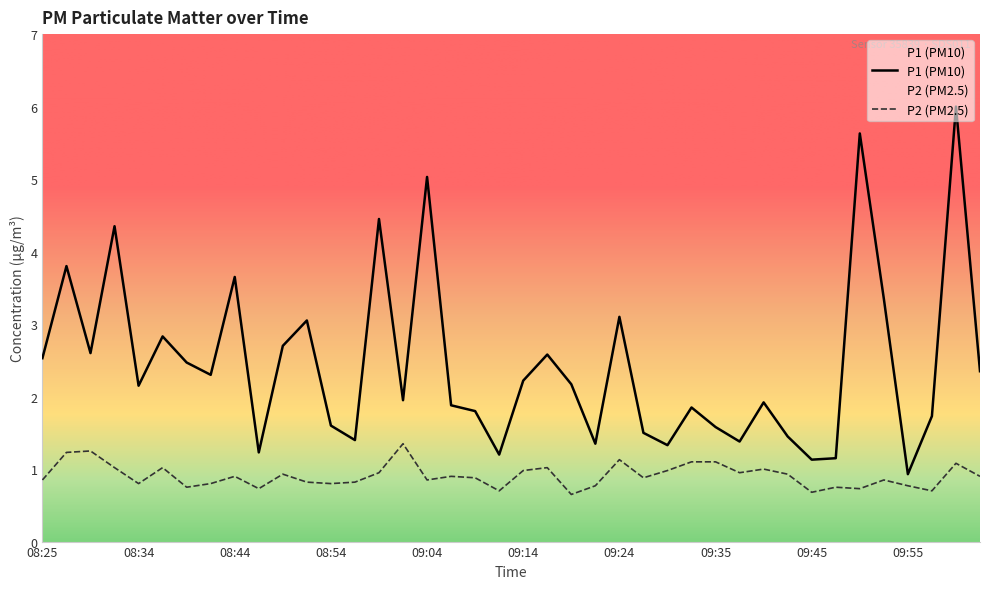

At how many categories does at least one series exceed 4?

5